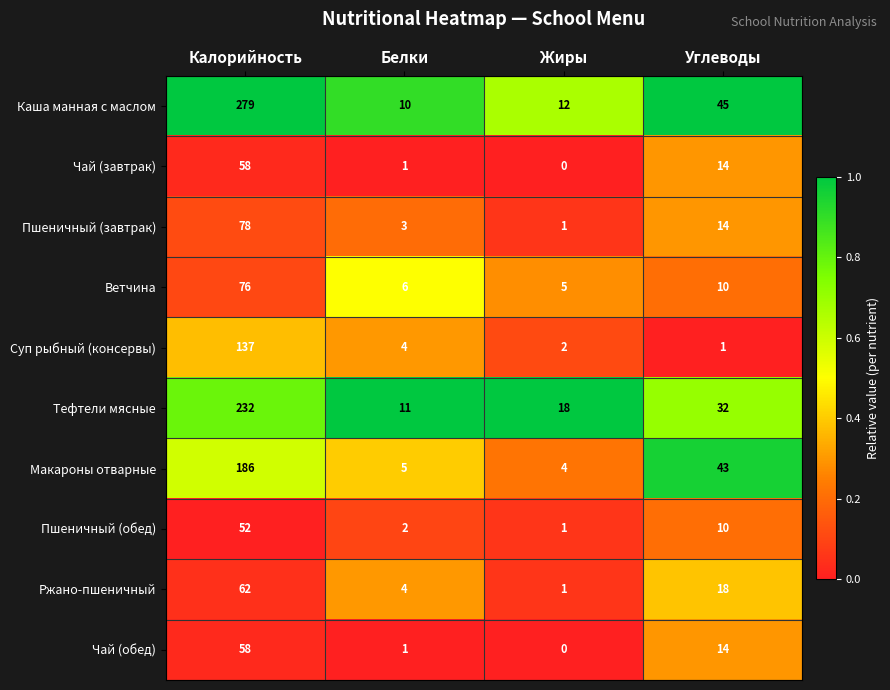

Which series has the widest spread of values?

Каша манная с маслом